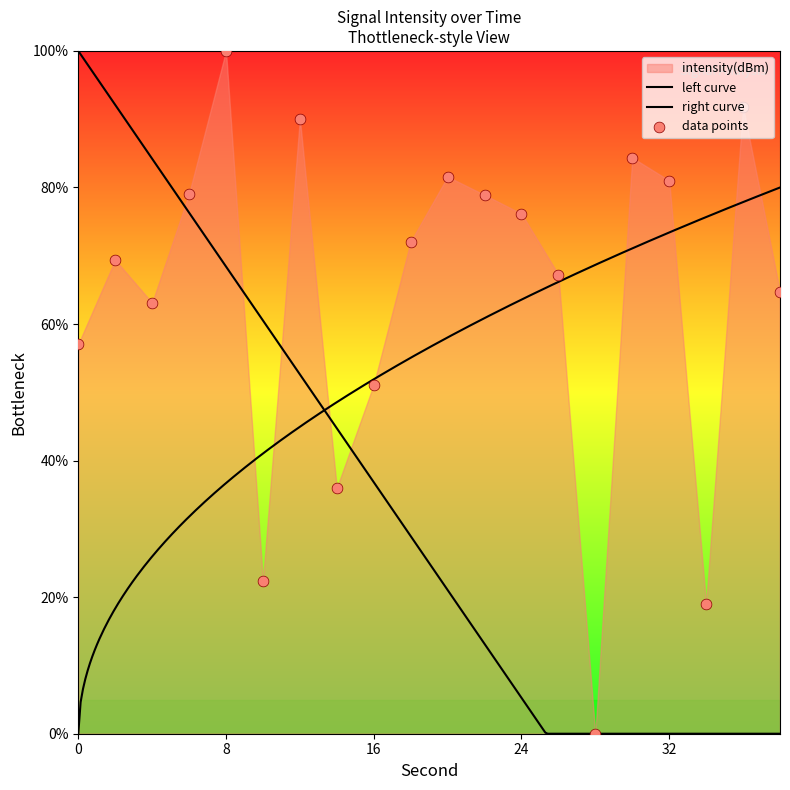

What is the change in value from 18 to 20?

+9.5